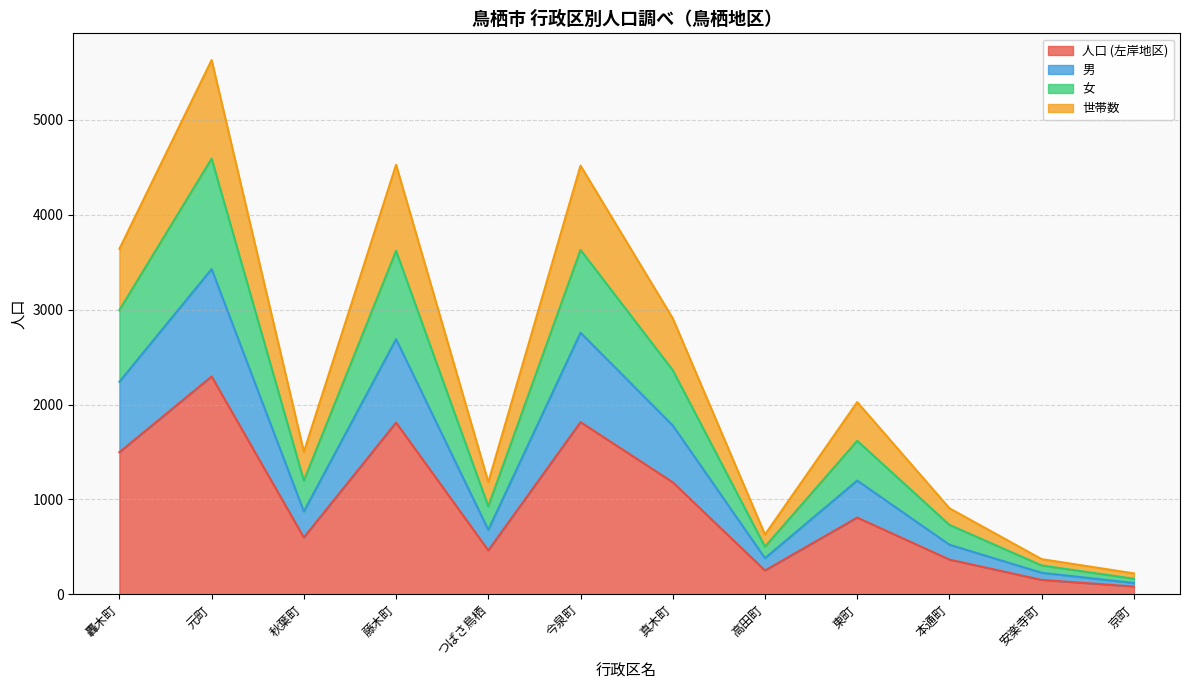

How many series are shown in this chart?

4